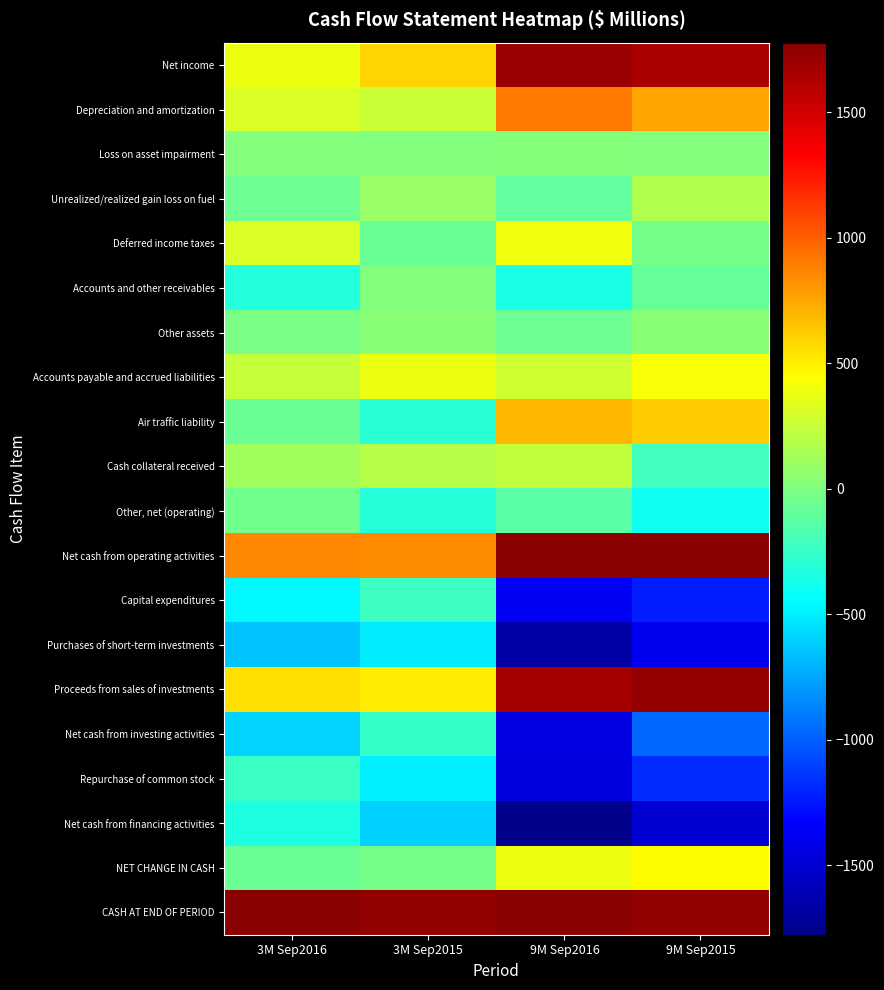

What is the minimum value shown in the chart?

-1768